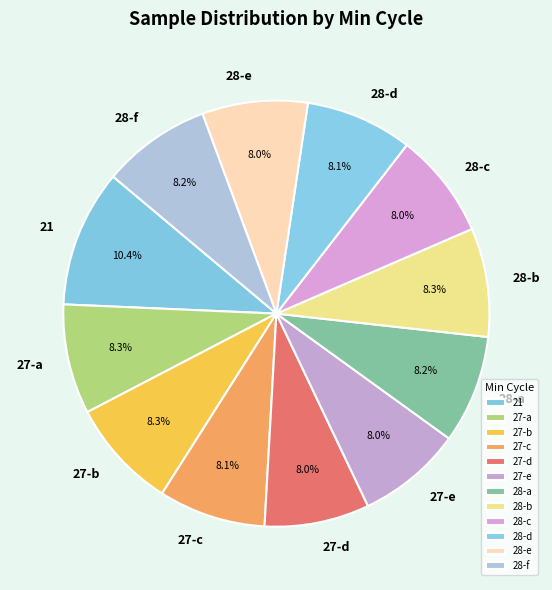

How many segments does this pie chart have?

12